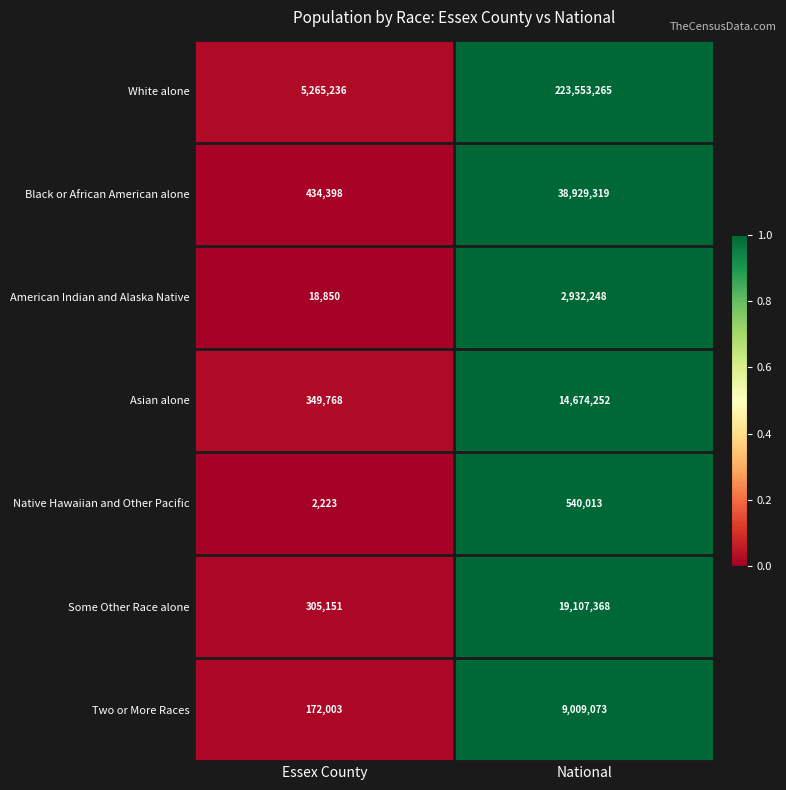

What is the difference between the Two or More Races values at National and Essex County?

8837070